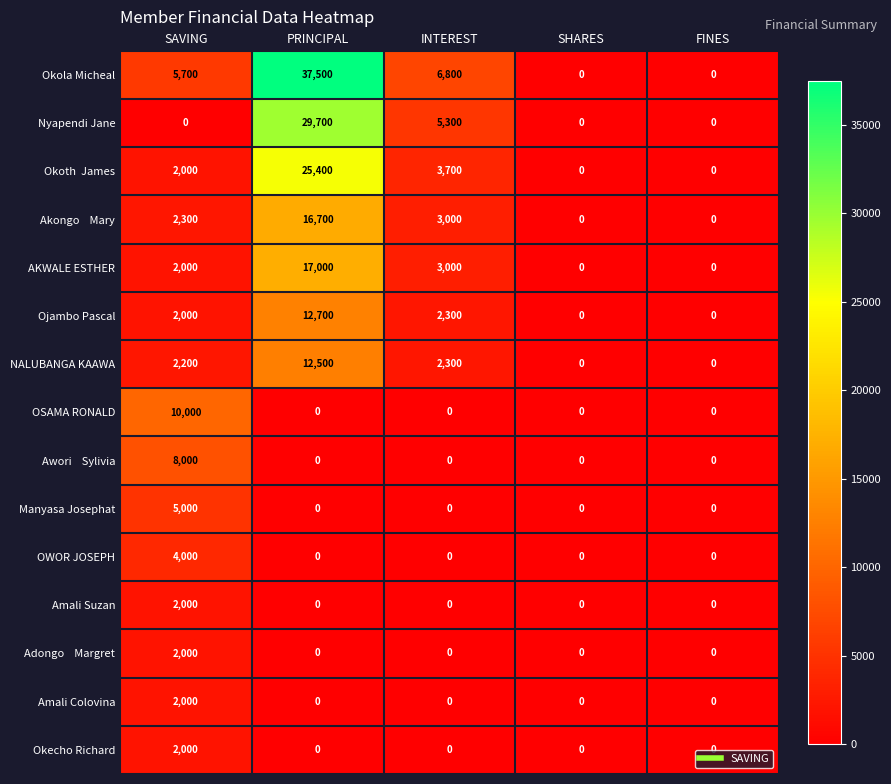

True or false: NALUBANGA KAAWA has a value of 0 at SHARES.

True